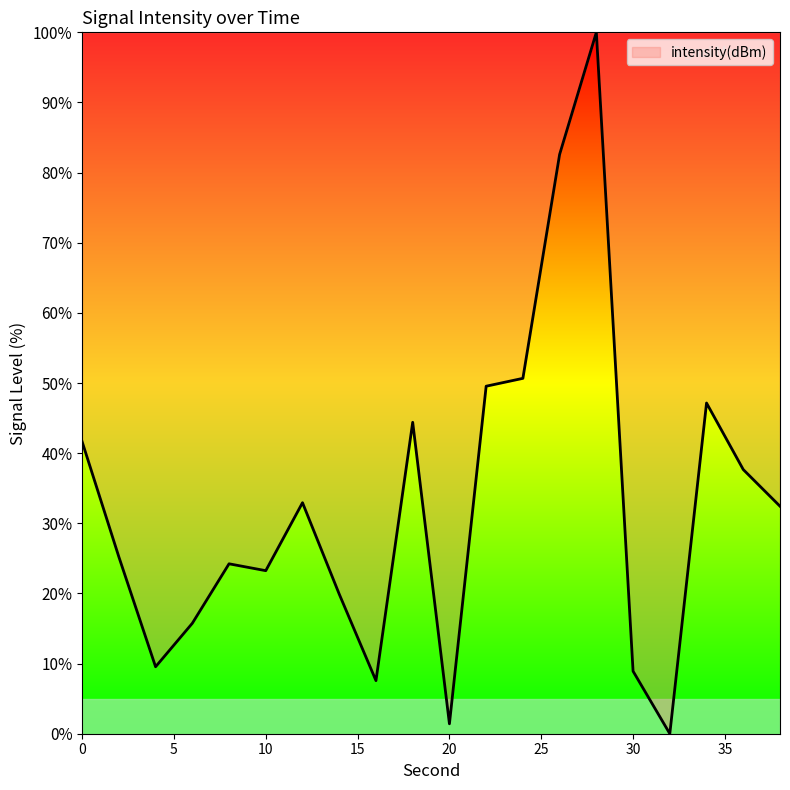

What is the difference between the maximum and minimum values?

100.0